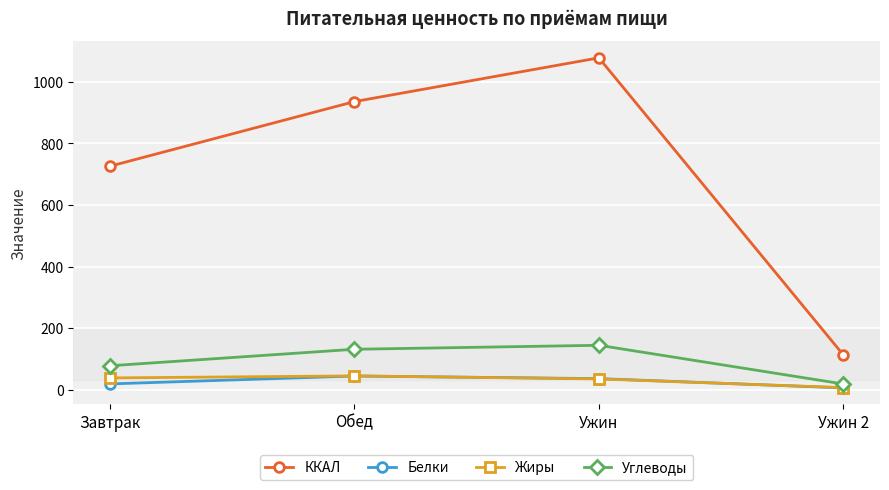

The Белки series shows 5.6 at Ужин 2. True or false?

True